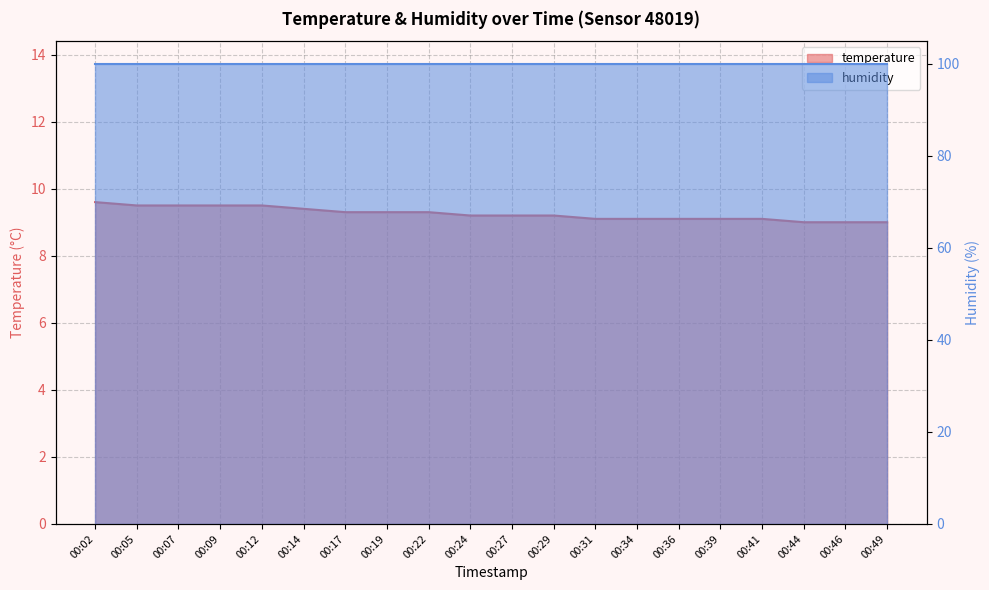

Is it true that the value at 00:44 is 14.1?

False